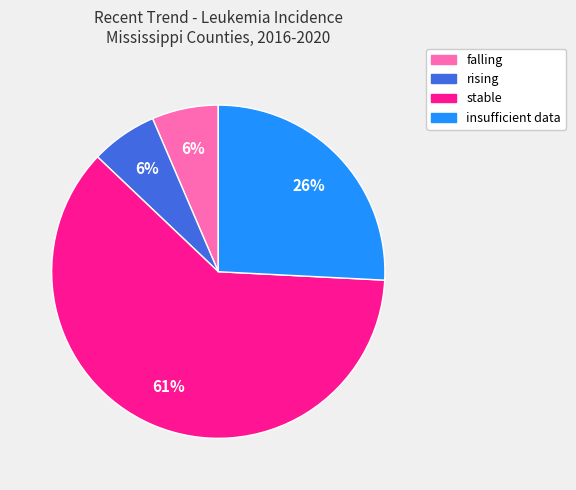

To the nearest percent, what is the average slice percentage?

25%